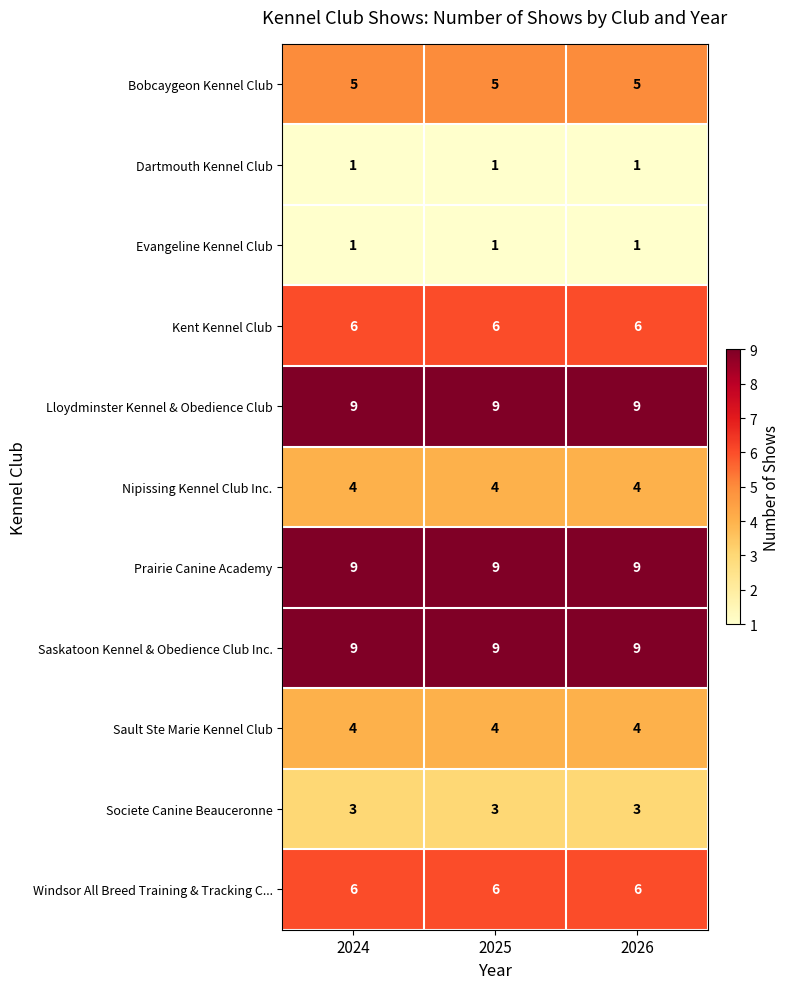

True or false: Nipissing Kennel Club Inc. has a value of 6 at 2026.

False